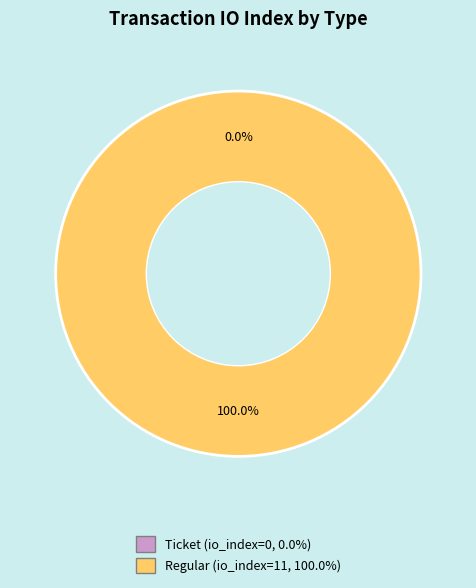

To the nearest percent, what is the difference between the largest and smallest slice percentages?

100%